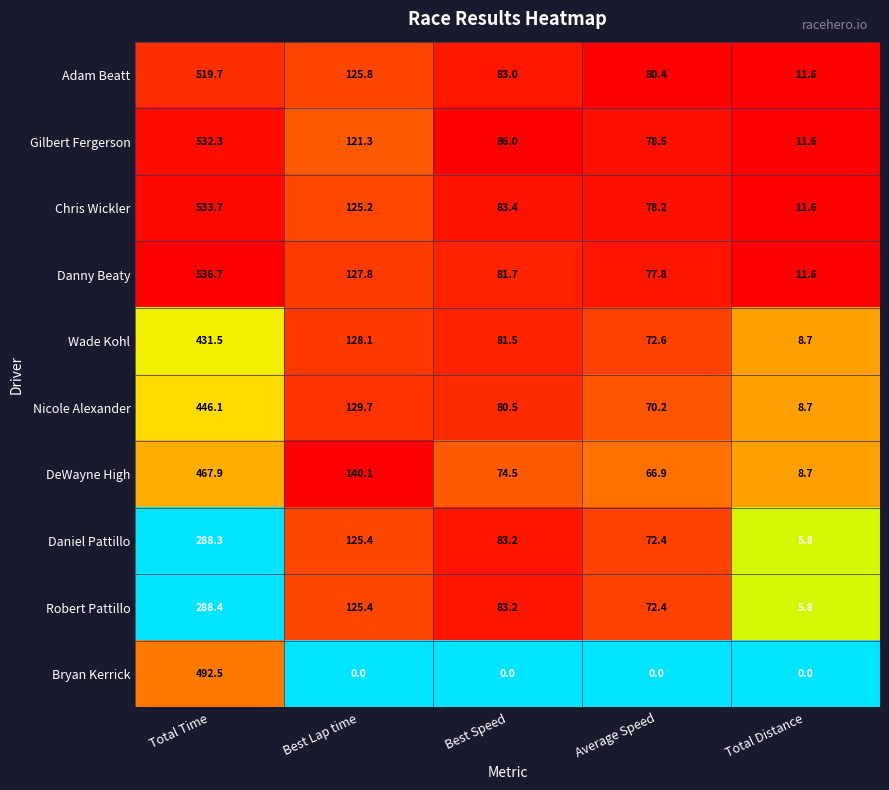

Is the value of Bryan Kerrick at Total Distance greater than the value of Adam Beatt at Total Distance?

No